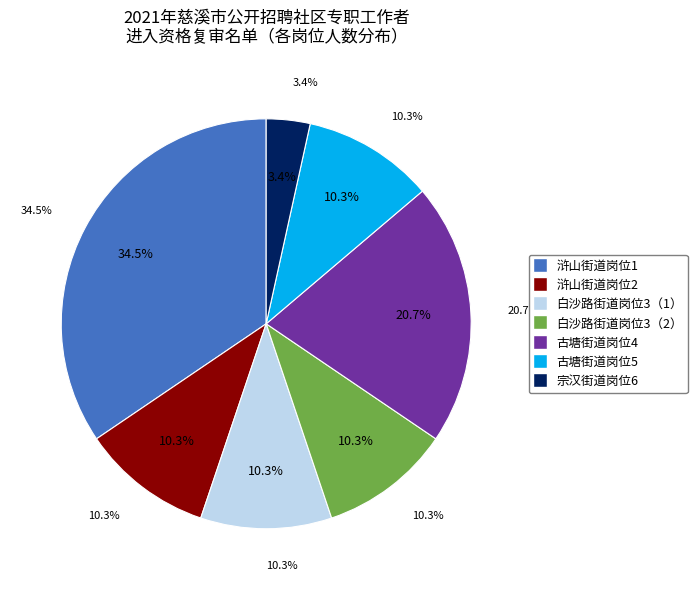

How many segments does this pie chart have?

7